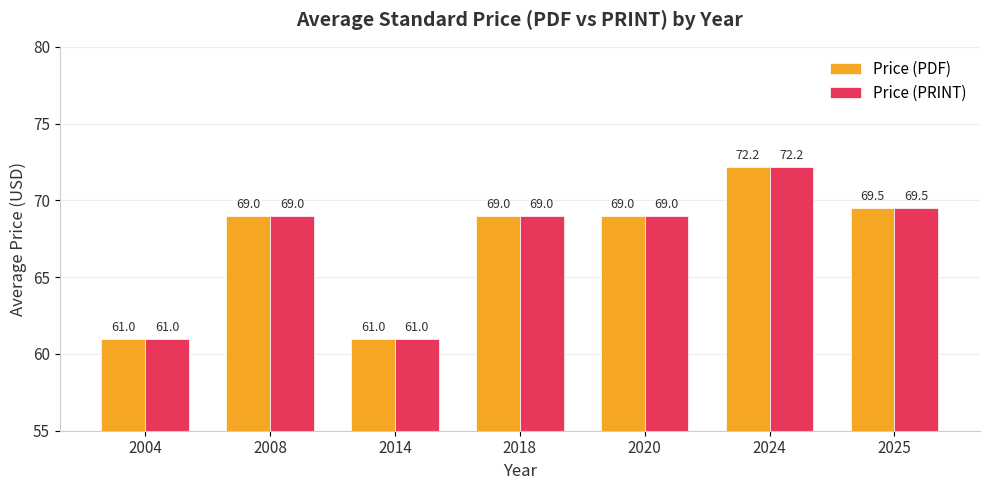

Is it true that Price (PRINT) equals 22.8 at 2004?

False